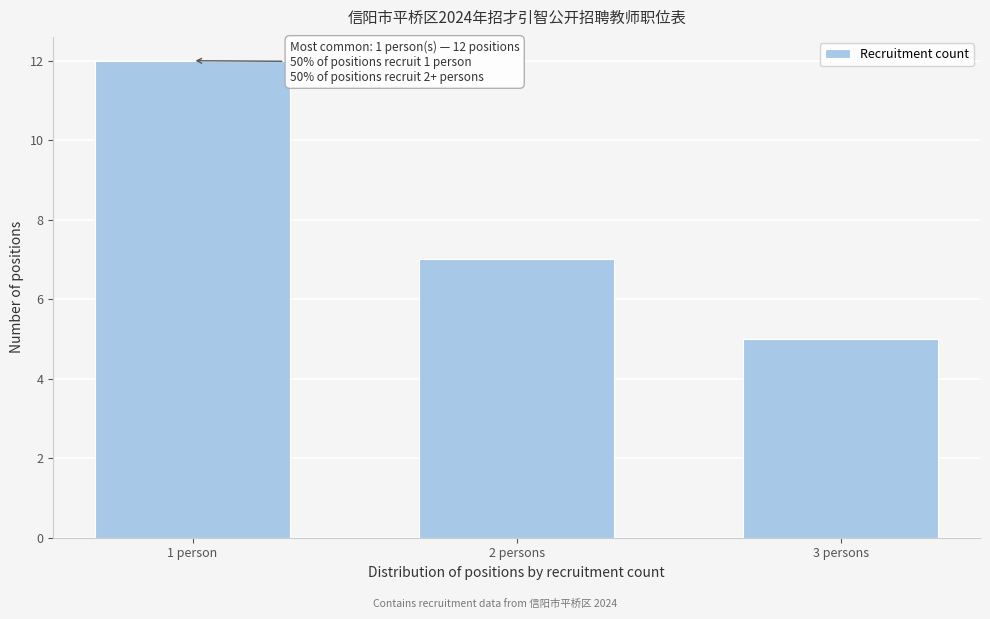

Reading left to right, transcribe all the data shown in this chart.

12	7	5